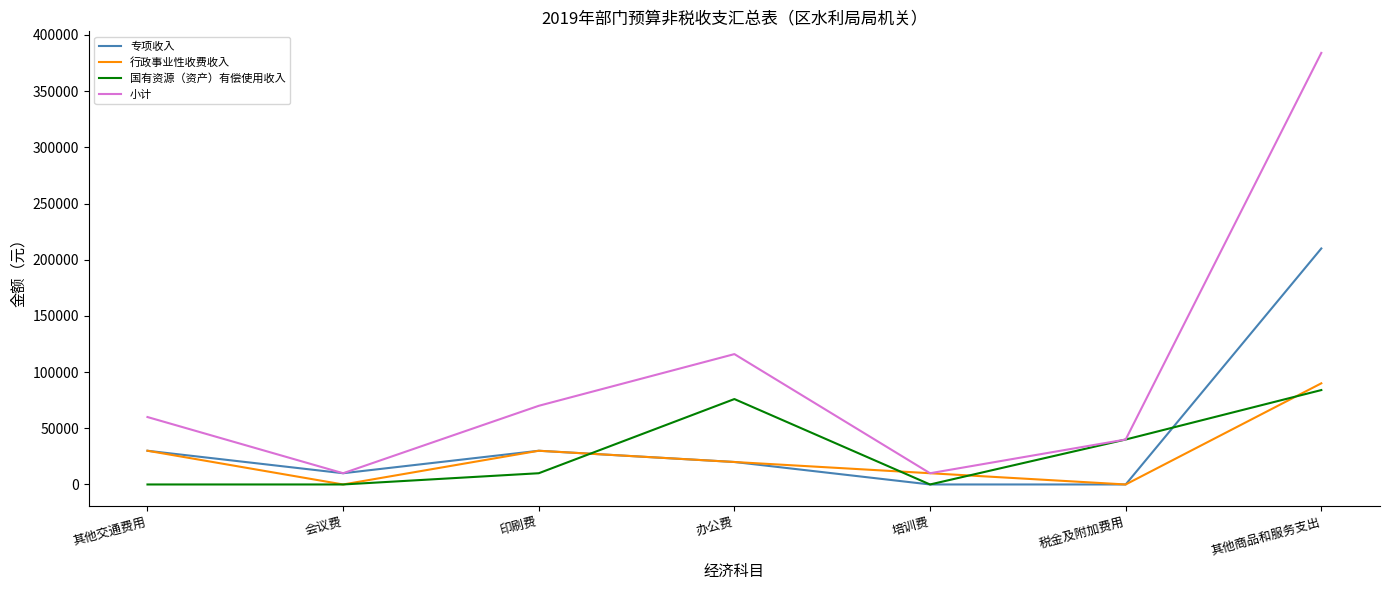

At which category is the sum across all series the highest?

其他商品和服务支出